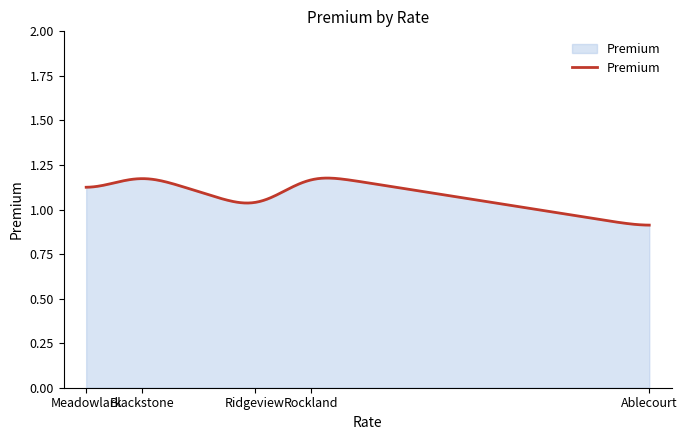

Does the chart have visible grid lines?

No